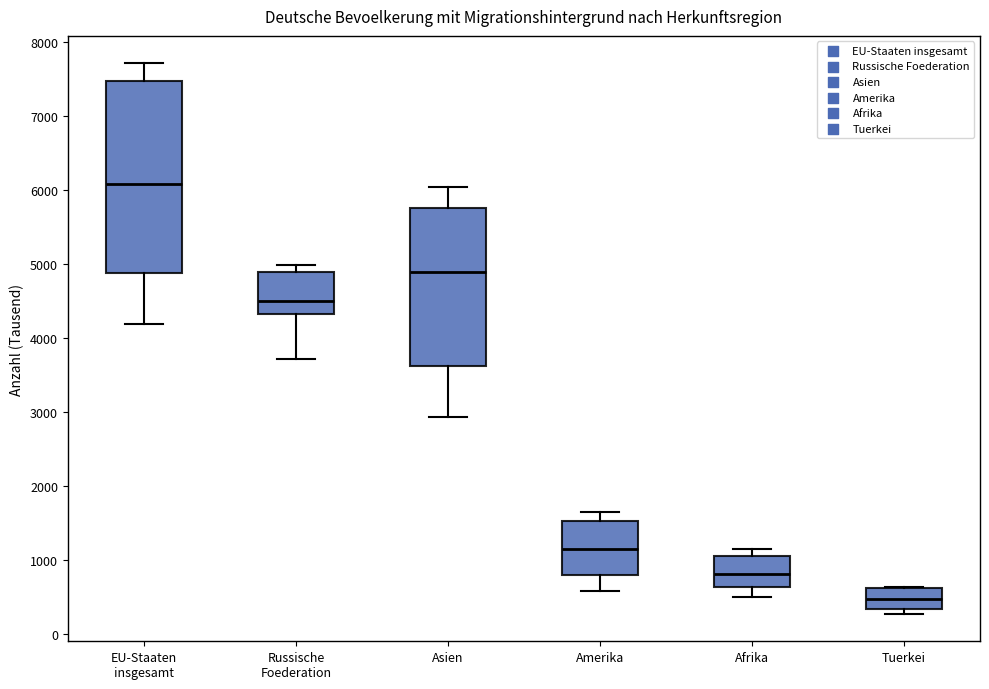

Reading left to right, transcribe this box plot: for each box, give where its median line is, the range the box spans, and where its two whiskers end, as read against the y-axis. The values are not printed on the chart, so give them approximately, as read against the axis.

EU-Staaten insgesamt: median 6100, box 4900 to 7500, whiskers 4200 to 7700
Russische Foederation: median 4500, box 4300 to 4900, whiskers 3700 to 5000
Asien: median 4900, box 3600 to 5800, whiskers 2900 to 6000
Amerika: median 1200, box 800 to 1500, whiskers 600 to 1600
Afrika: median 800, box 600 to 1100, whiskers 500 to 1200
Tuerkei: median 500, box 400 to 600, whiskers 300 to 600